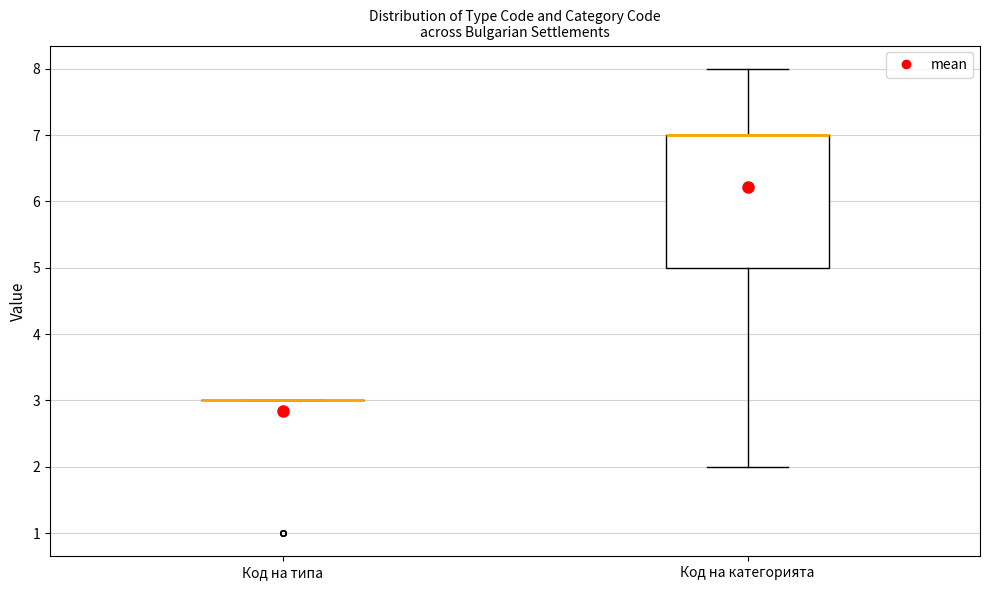

Which box is the tallest, from its lower edge to its upper edge?

Код на категорията